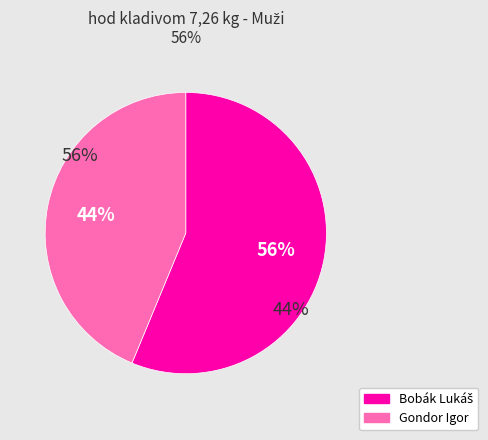

What is the smallest slice in the pie chart?

Gondor Igor